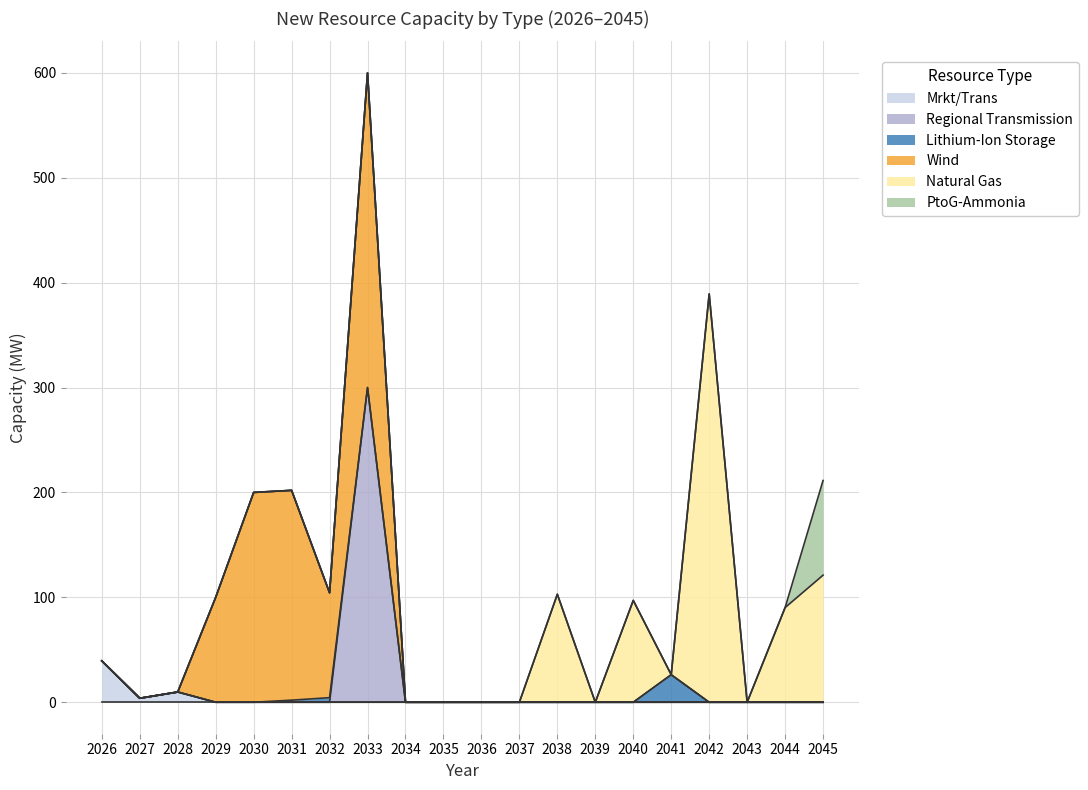

Does the chart have visible grid lines?

Yes